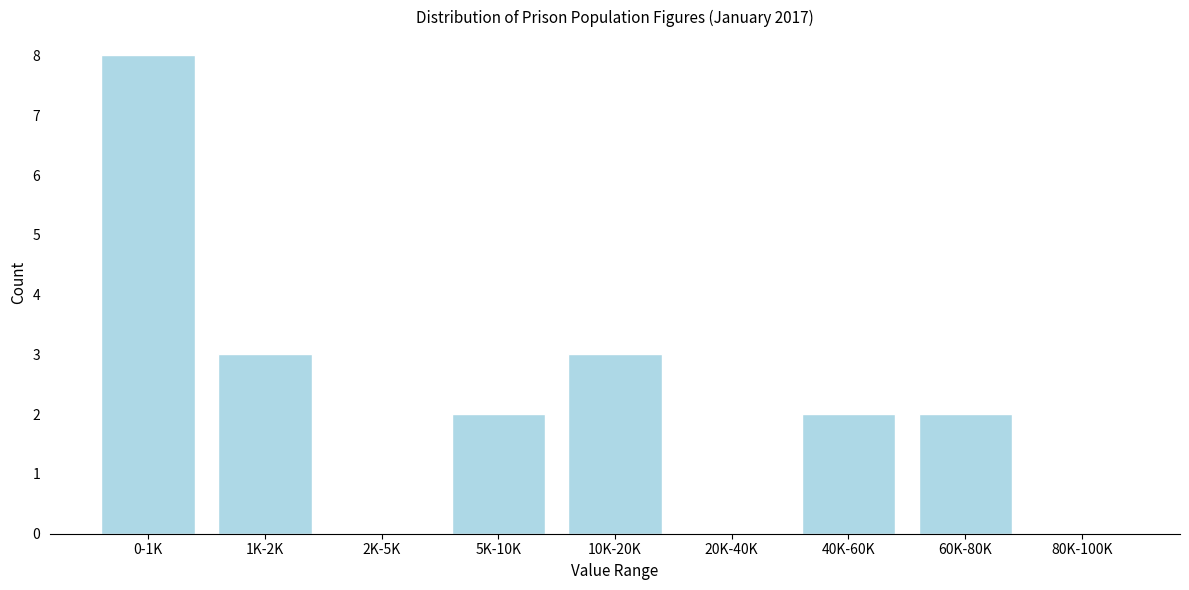

Reading left to right, extract all data points from this chart.

0-1K=8	1K-2K=3	2K-5K=0	5K-10K=2	10K-20K=3	20K-40K=0	40K-60K=2	60K-80K=2	80K-100K=0